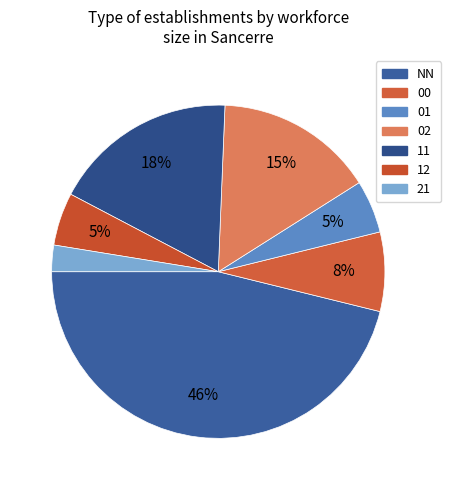

The 12 slice represents 5% of the pie. True or false?

True